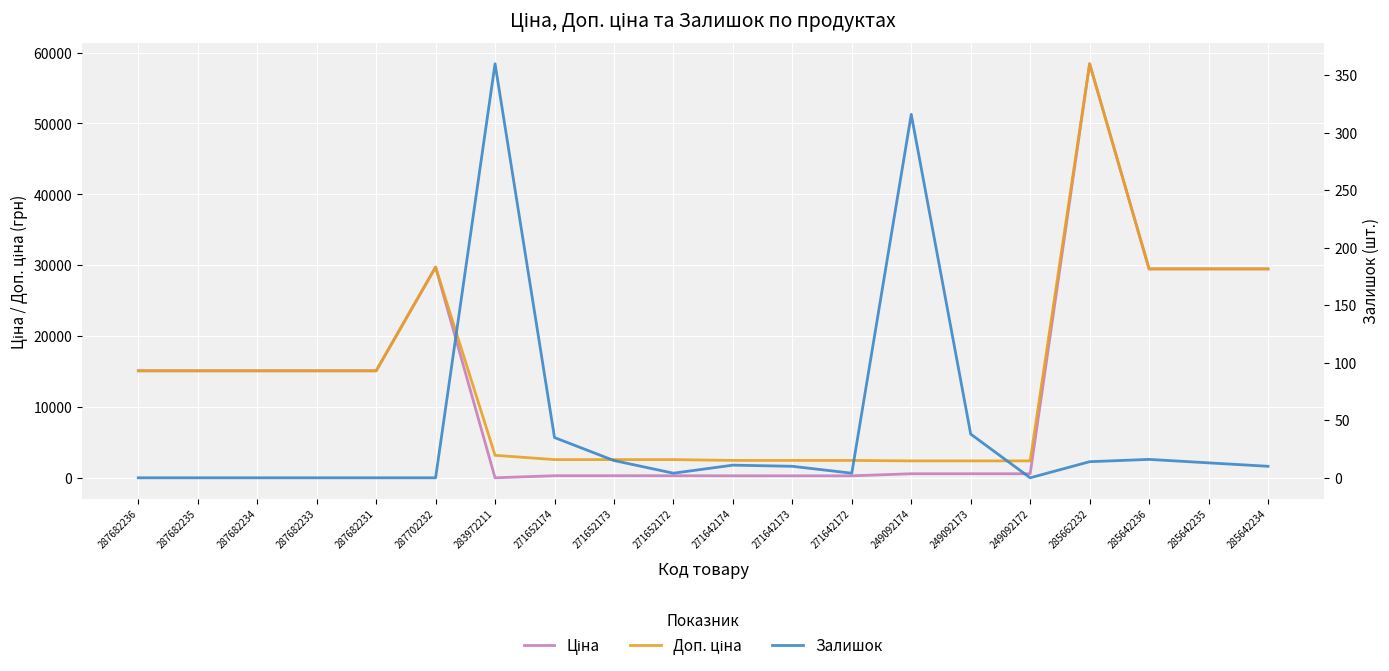

Where is the first local maximum for Ціна?

287702232